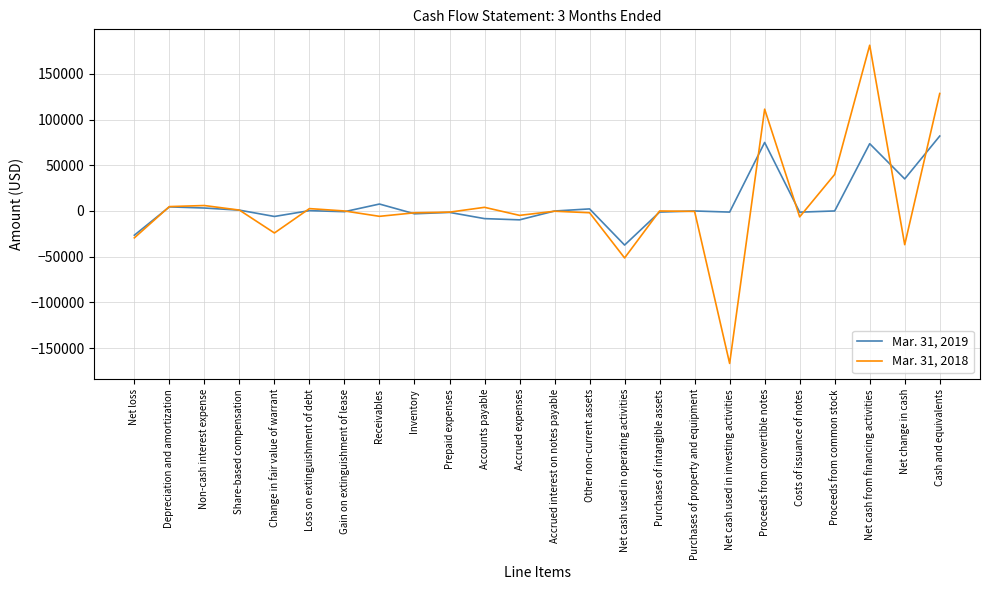

What is the maximum value for Mar. 31, 2018?

181398